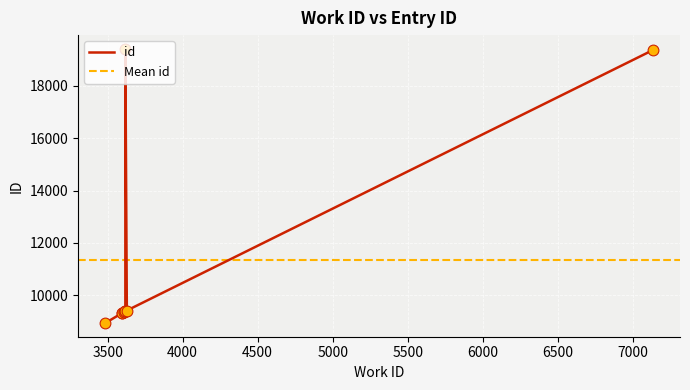

What is the ratio of the value at 3598 to the value at 3618?

1.0